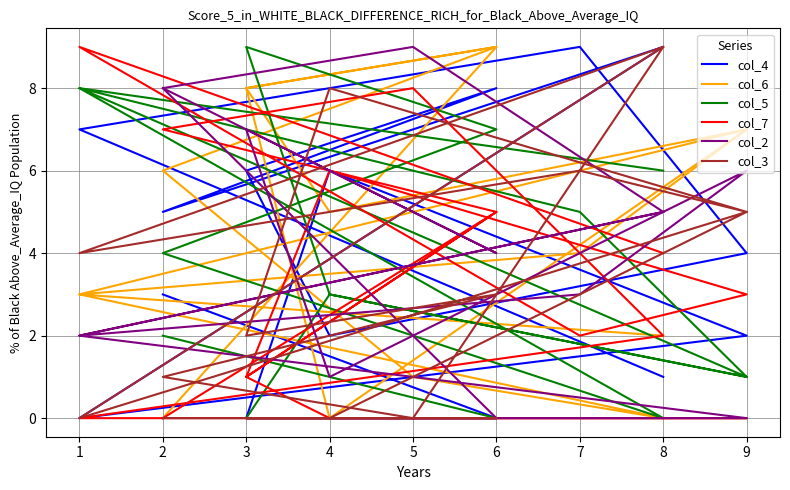

Is it true that col_6 equals 0 at 2?

True